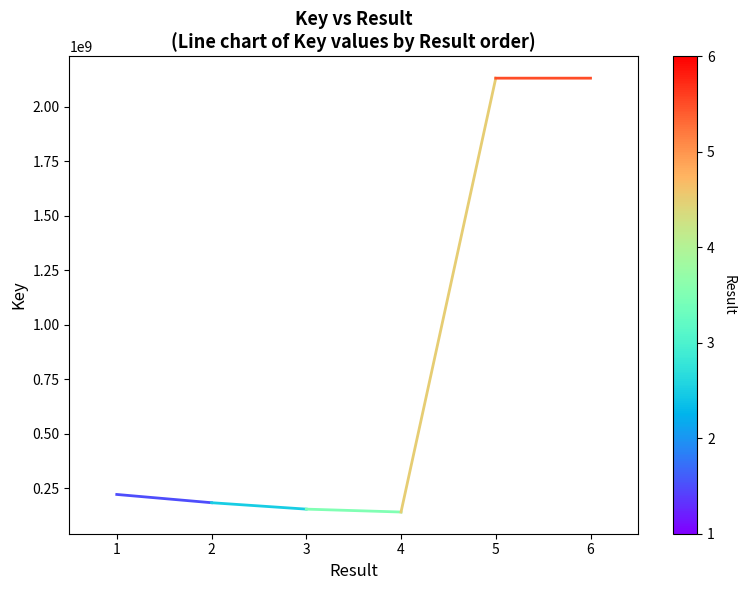

Between 1 and 6, which is larger?

6